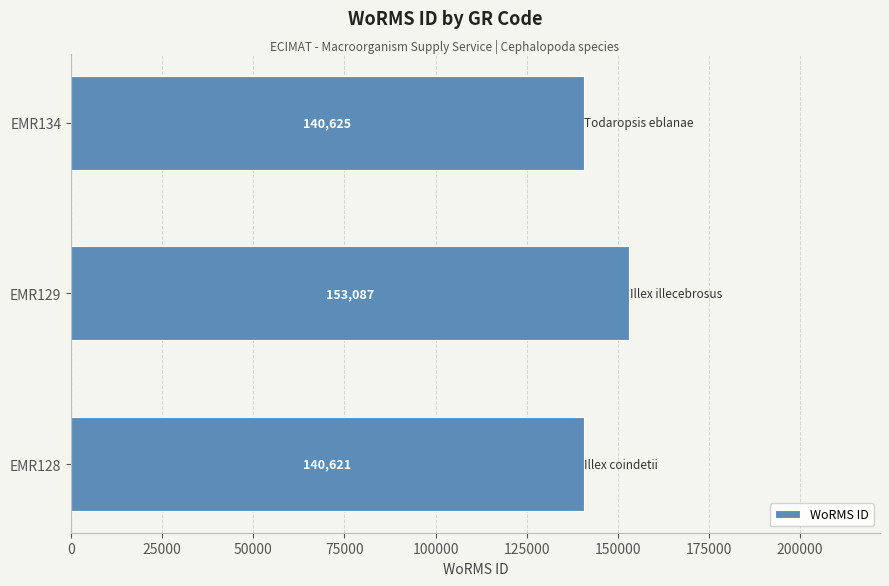

What is the maximum value shown in the chart?

153087